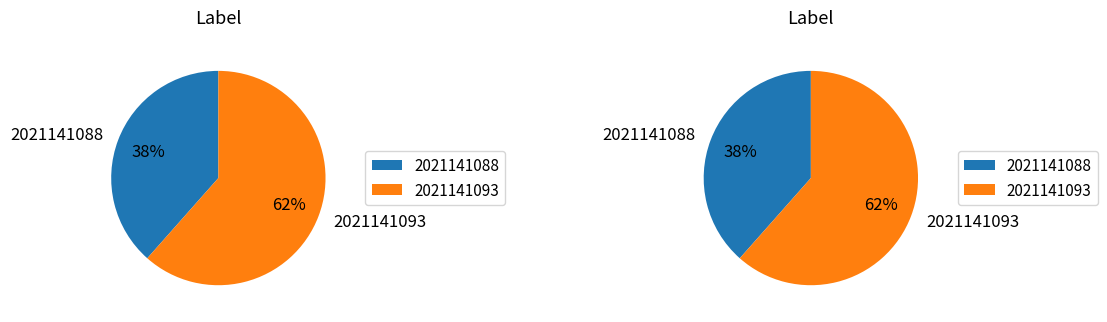

What is the total percentage of 2021141093 and 2021141088?

100.0%